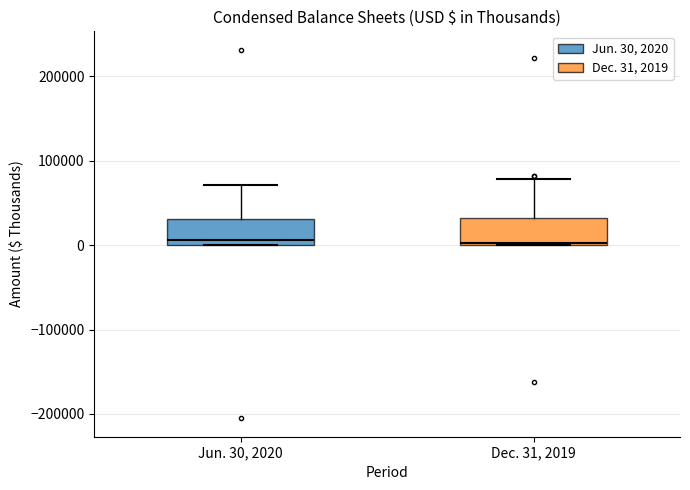

Where does the upper whisker of the box for Dec. 31, 2019 end on the y-axis? The values are not printed on the chart, so give them approximately, as read against the axis.

80000